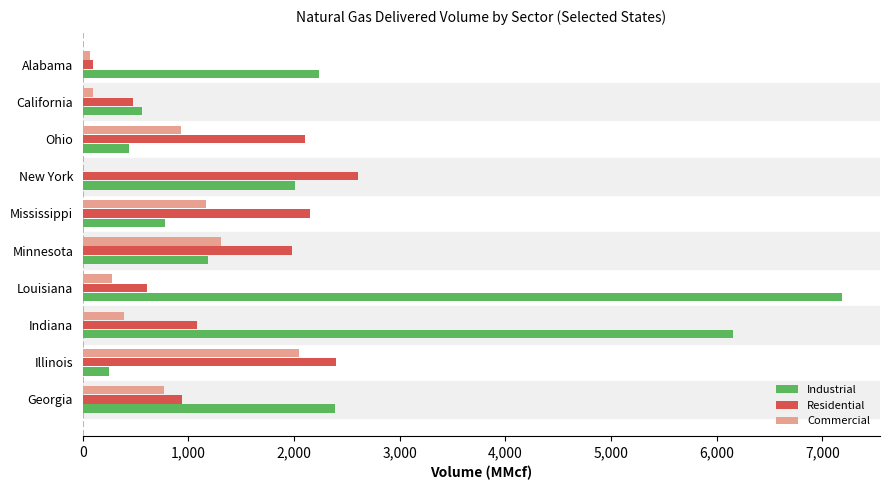

Which series has the largest total across all categories?

Industrial